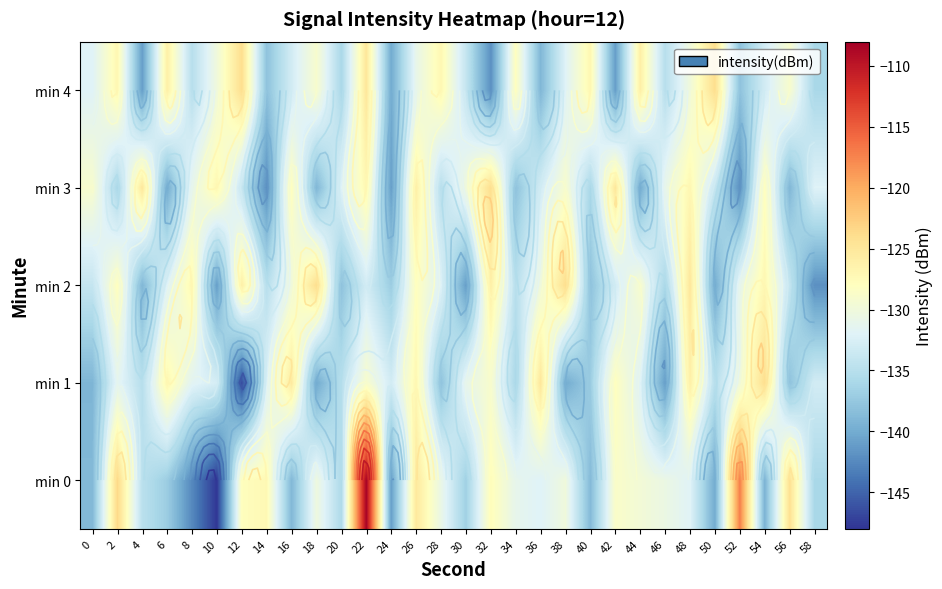

What is the total value across all series at 40?

-676.7